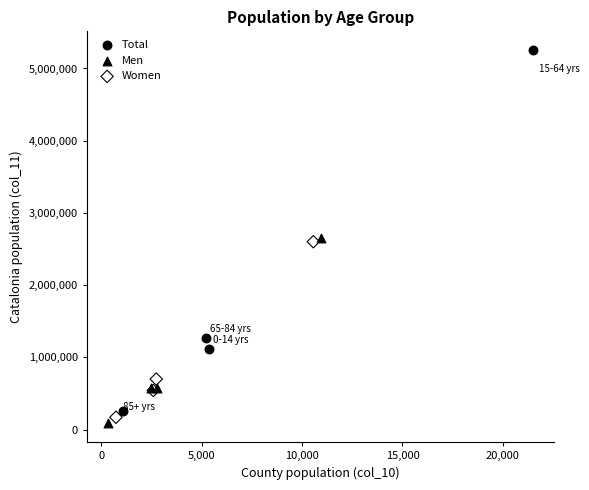

Which series reaches the maximum Y coordinate?

Total